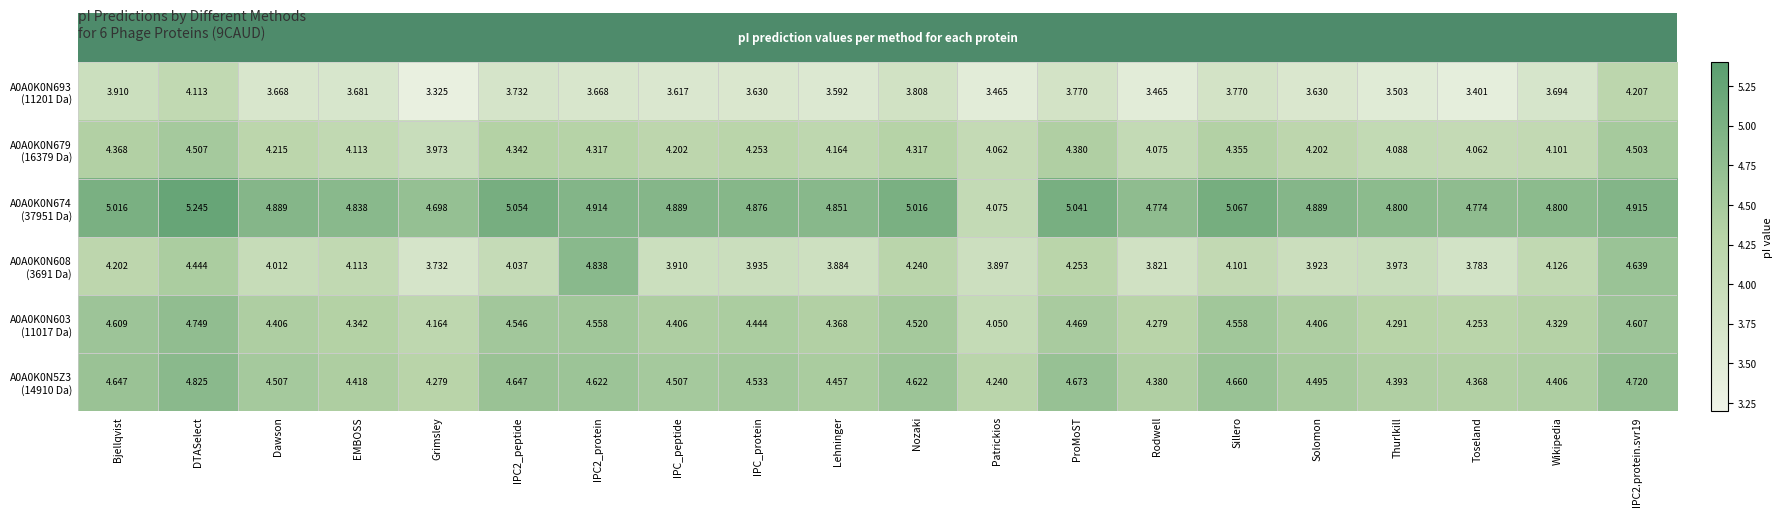

At which category is the sum across all series the highest?

DTASelect